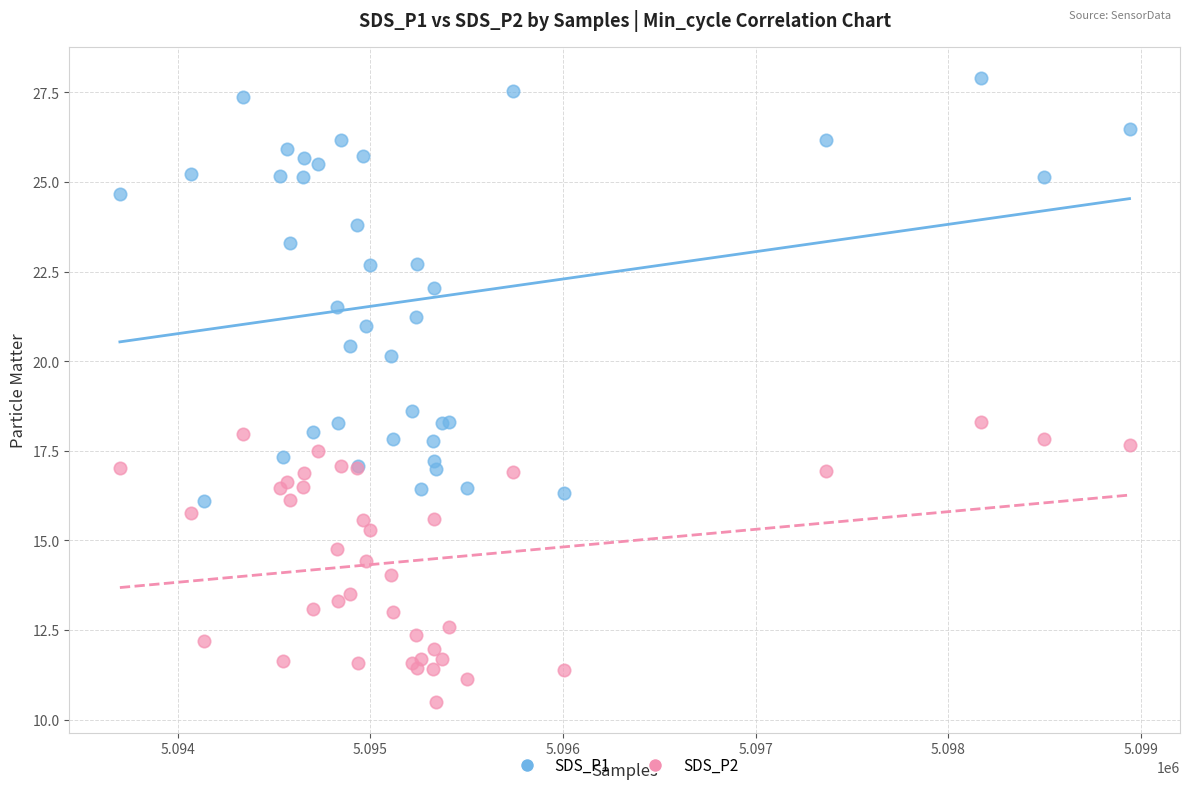

Across all series, what Y value is closest to 19?

18.6